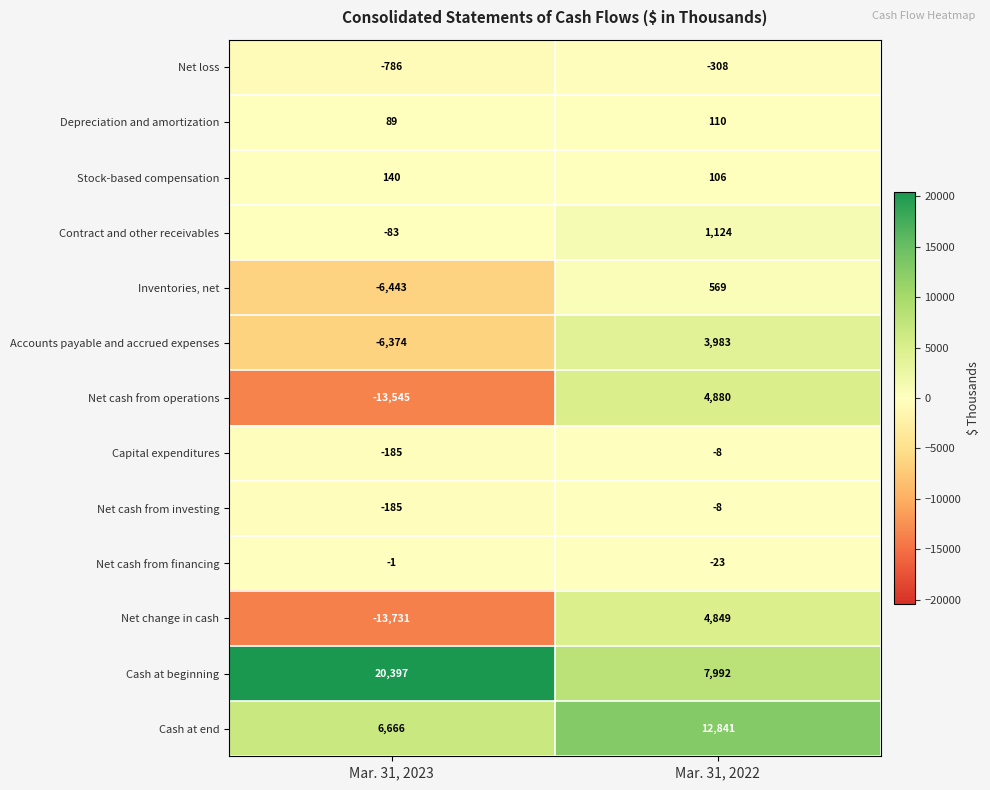

Which series changed the most between Mar. 31, 2023 and Mar. 31, 2022?

Net change in cash